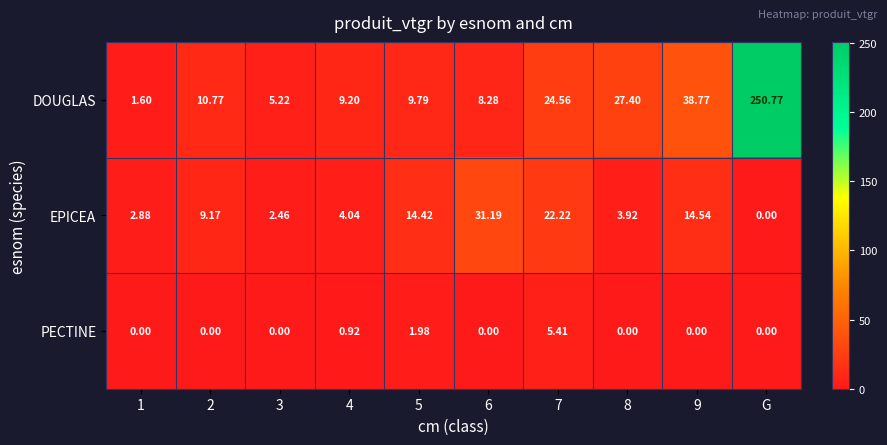

Which category has the highest value across all series?

G